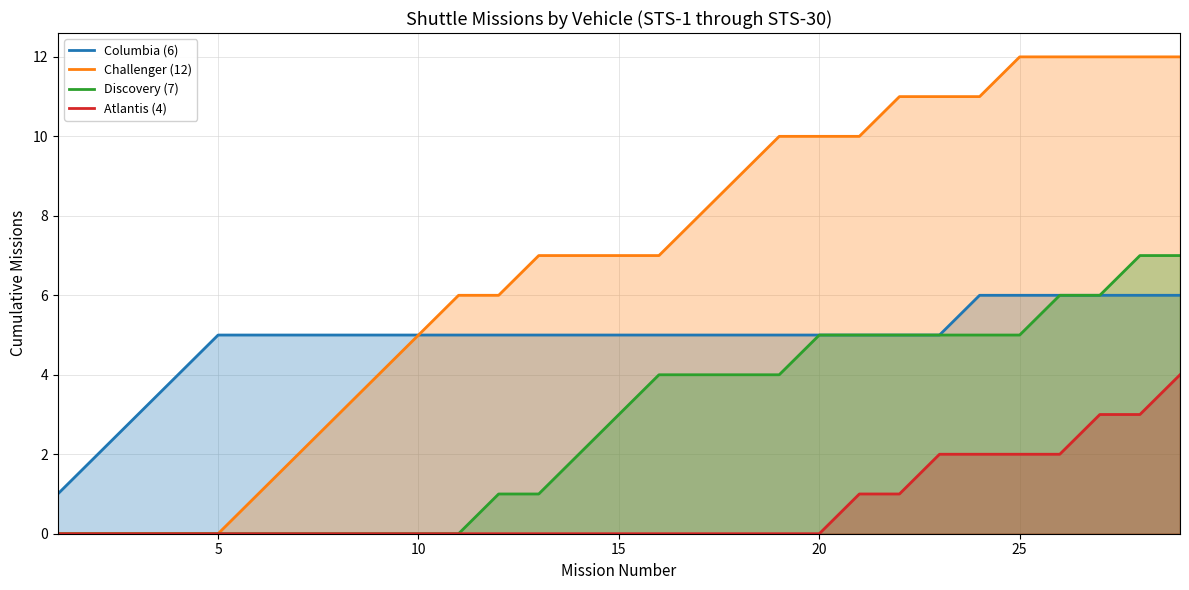

How many data points in Challenger (12) are above 7?

13